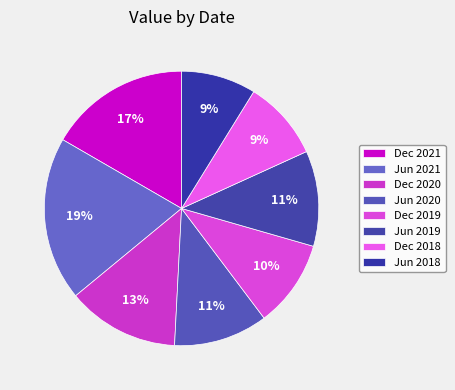

How many slices are in this pie chart?

8